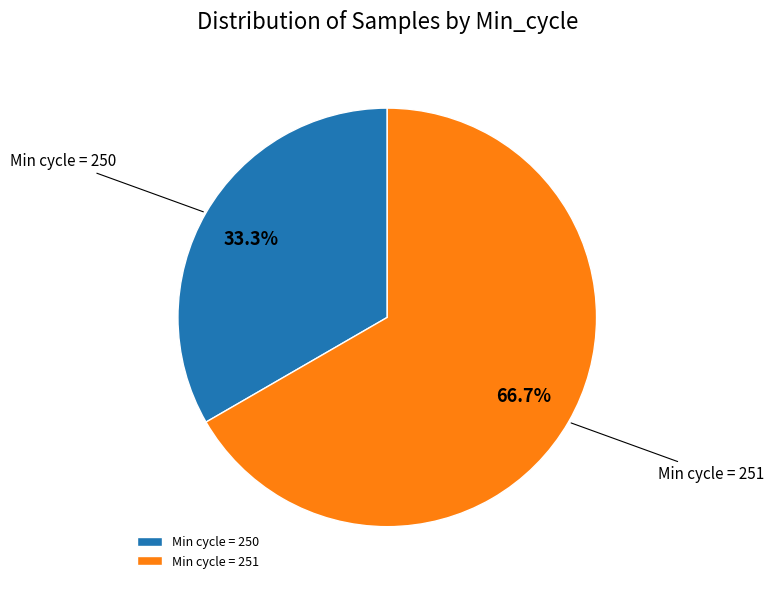

Which category has the biggest portion of the pie?

Min cycle = 251